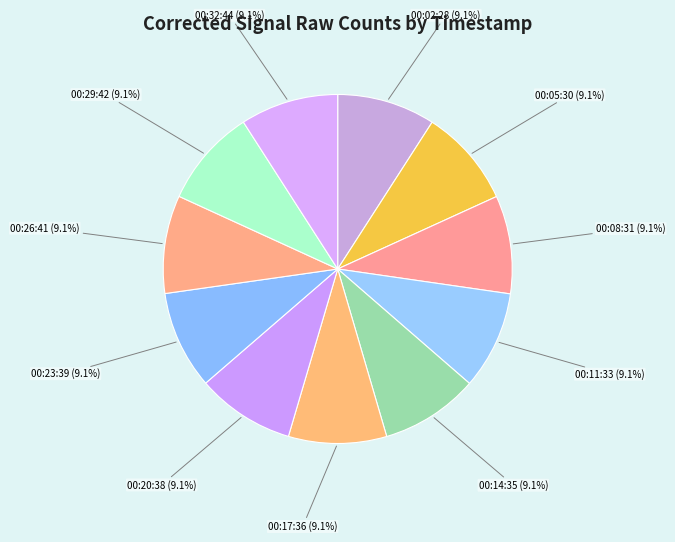

To the nearest percent, what is the average slice percentage?

9%